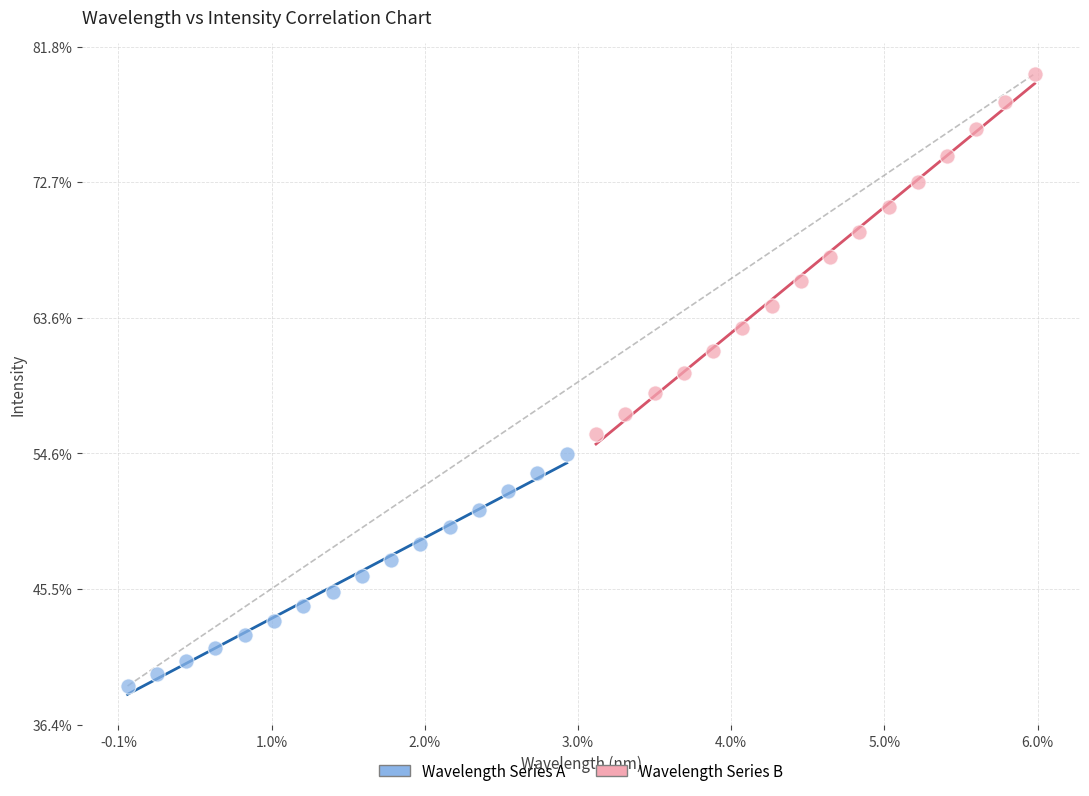

What are all the series names shown in the legend?

Wavelength Series A, Wavelength Series B